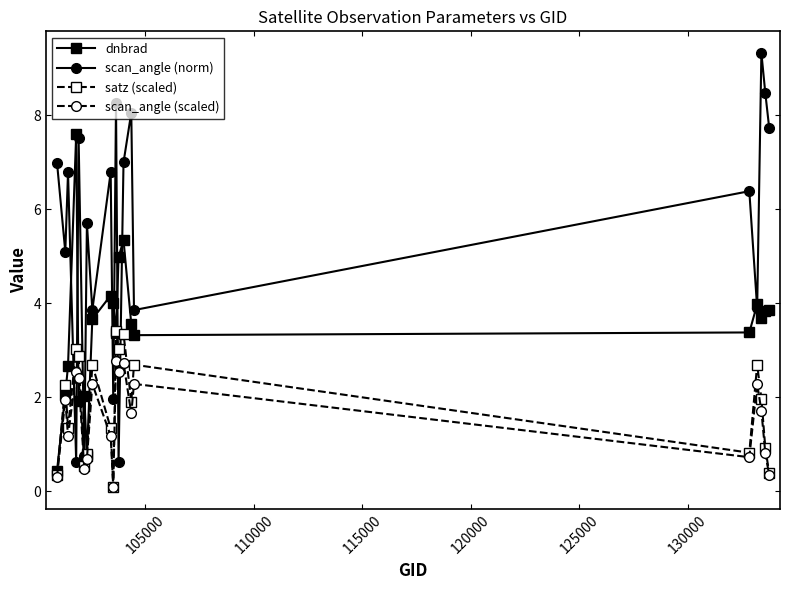

What are all the series names shown in the legend?

dnbrad, scan_angle (norm), satz (scaled), scan_angle (scaled)